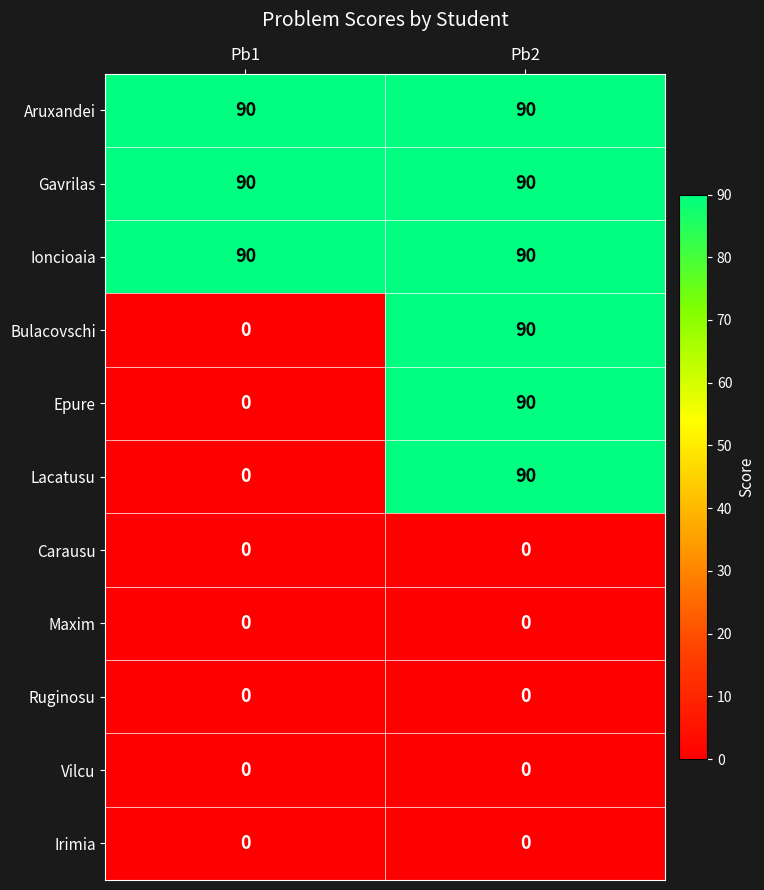

What is the highest value of the Epure series?

90